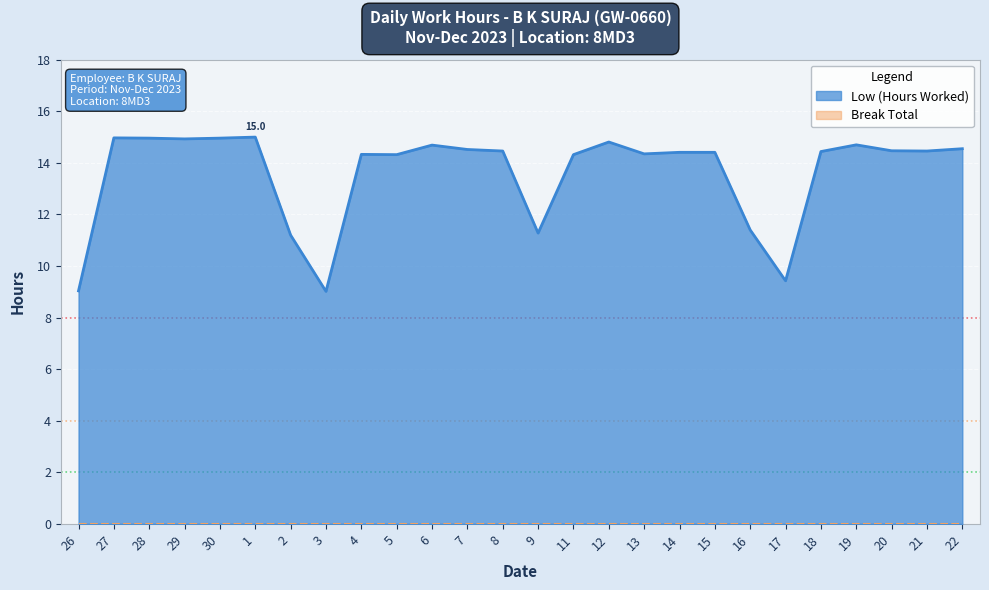

True or false: the data shows 11.4 at 16.

True